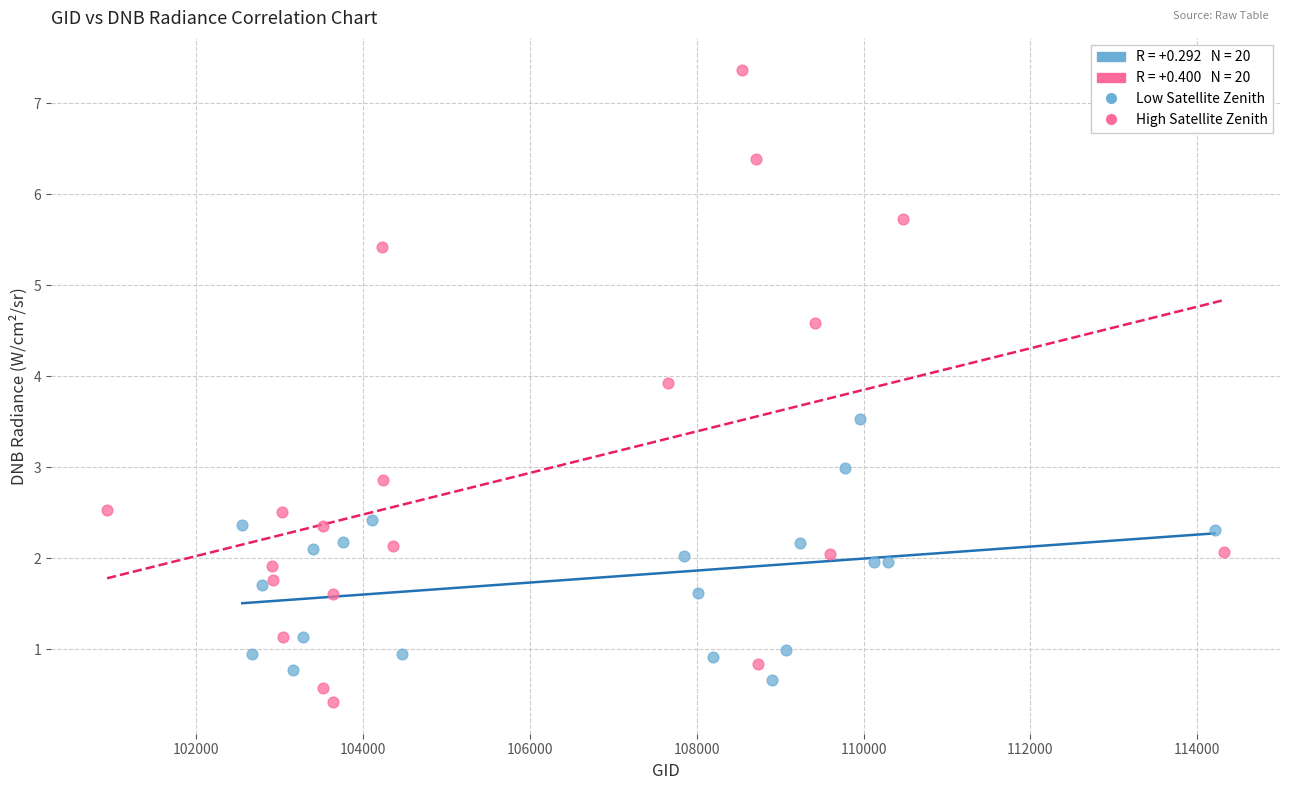

Which series has the widest spread of Y values?

High Satellite Zenith